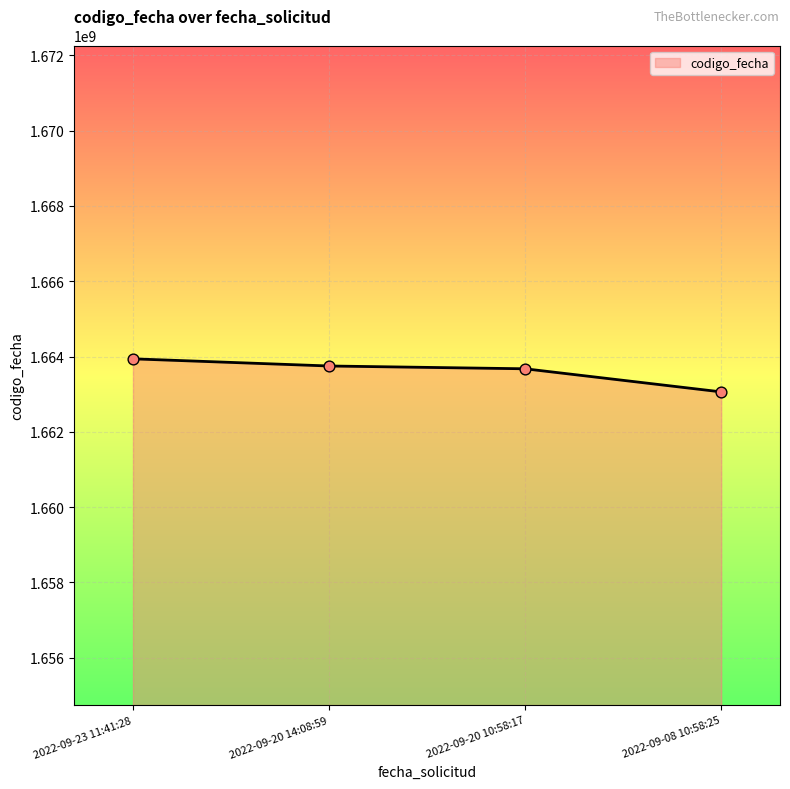

What is the change in value from 2022-09-20 14:08:59 to 2022-09-08 10:58:25?

-687536